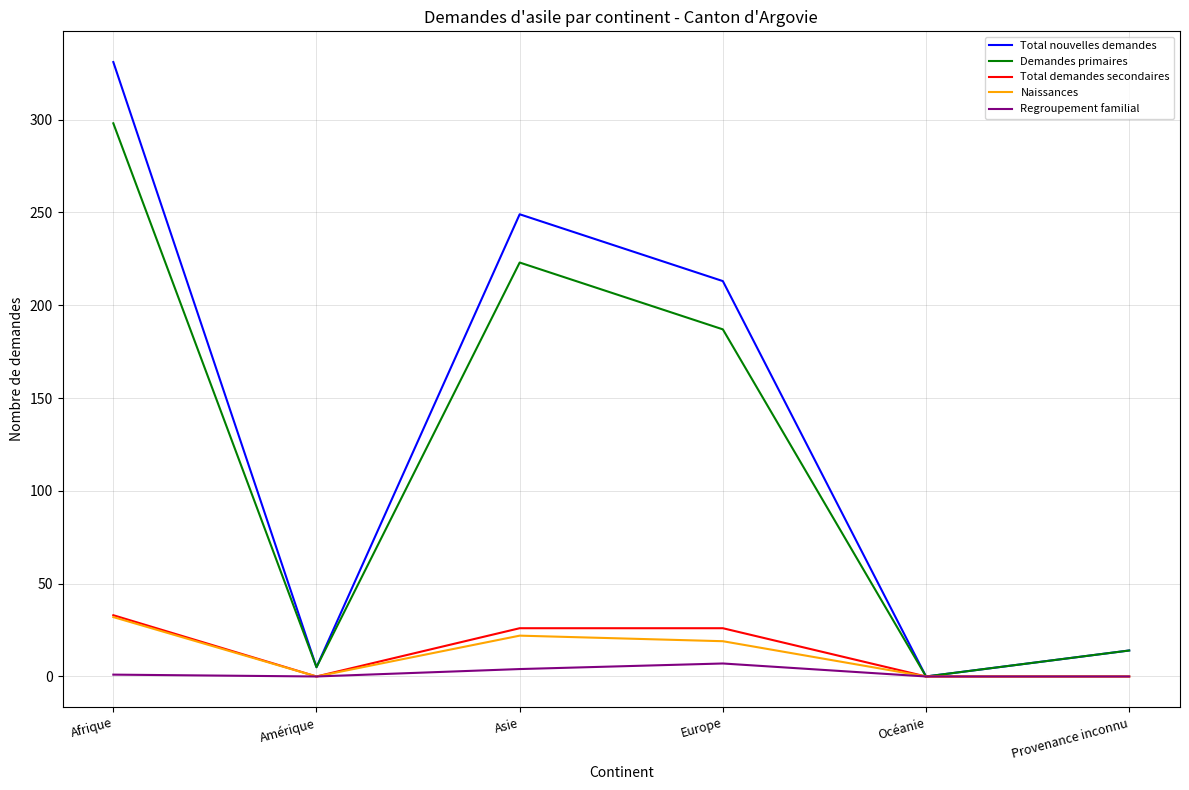

The Naissances series shows 17 at Amérique. True or false?

False